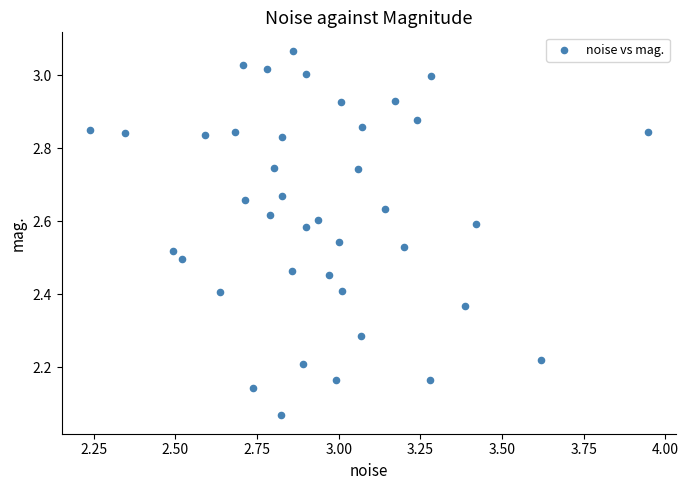

What is the range of X values (max minus min)?

1.7